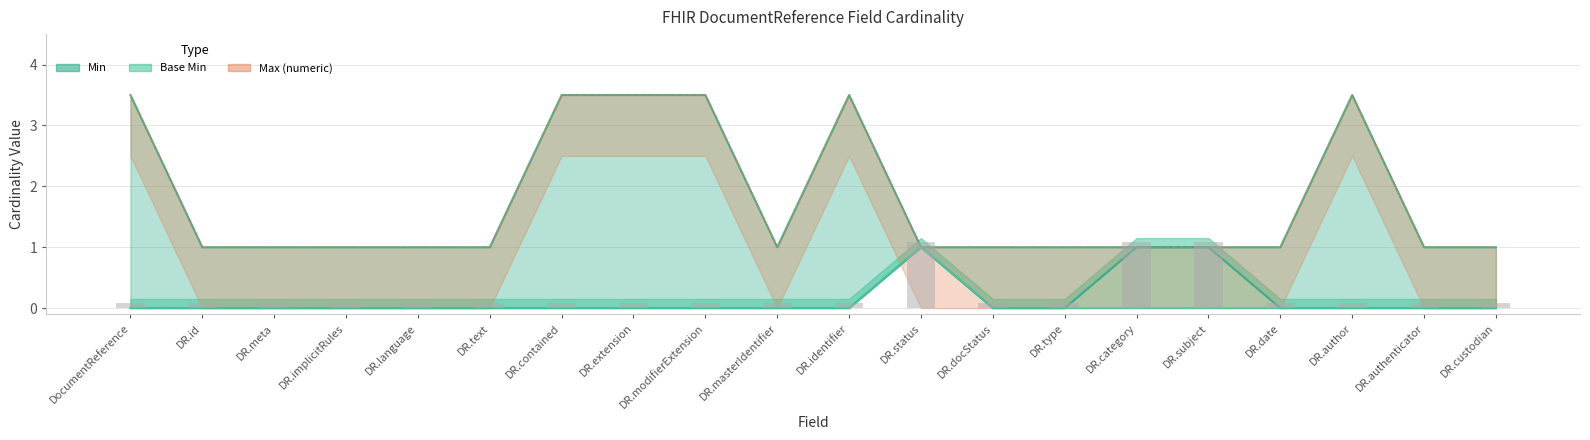

The value of Base Min at DR.type is -0.6. True or false?

False